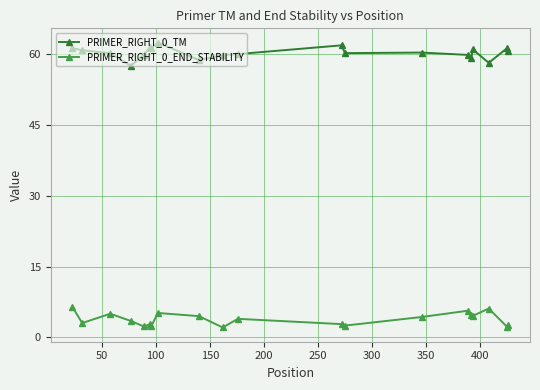

List the series in order of their peak value, lowest first.

PRIMER_RIGHT_0_END_STABILITY, PRIMER_RIGHT_0_TM